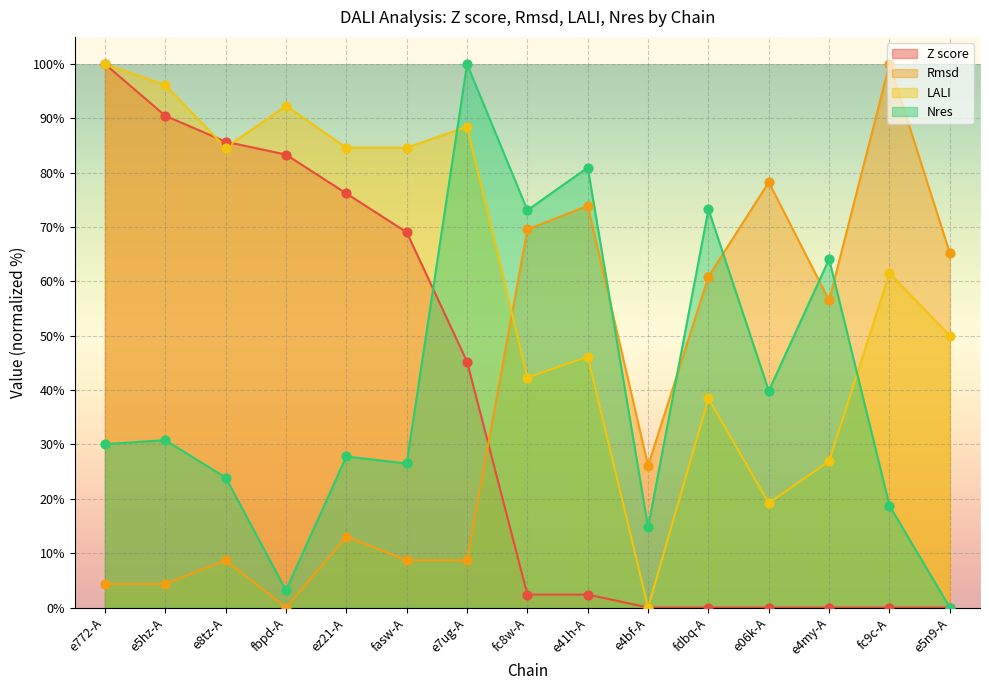

Which series has the largest Y range (max minus min)?

Z score